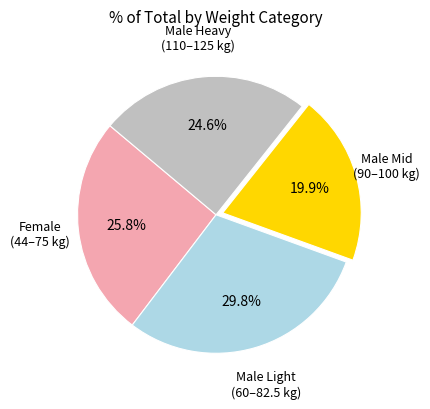

Is there a majority slice in this chart?

No